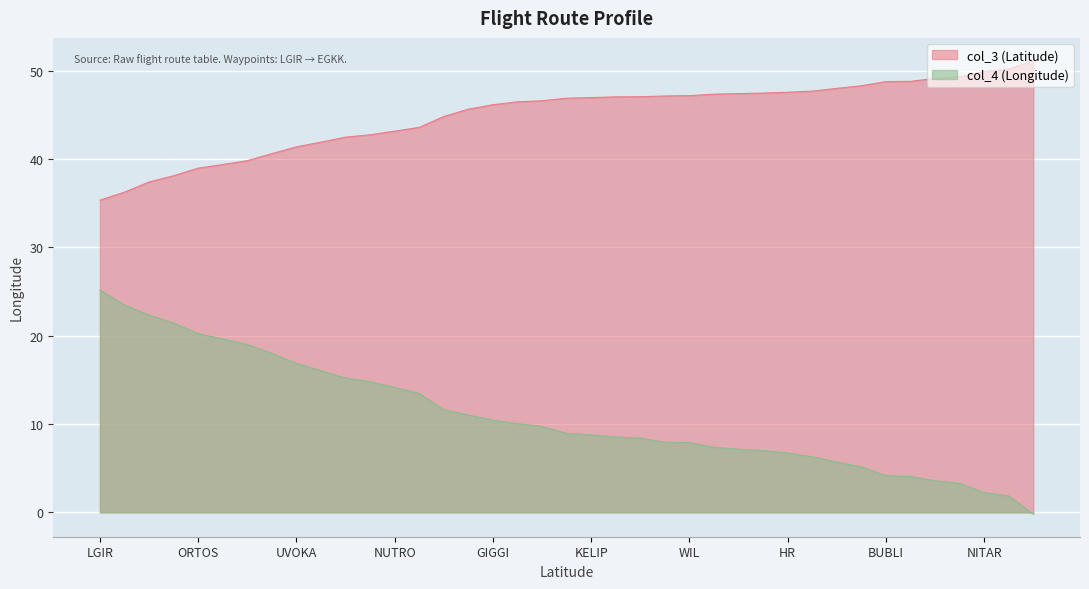

What is the difference between the col_3 values at FER and SOKRI?

8.6